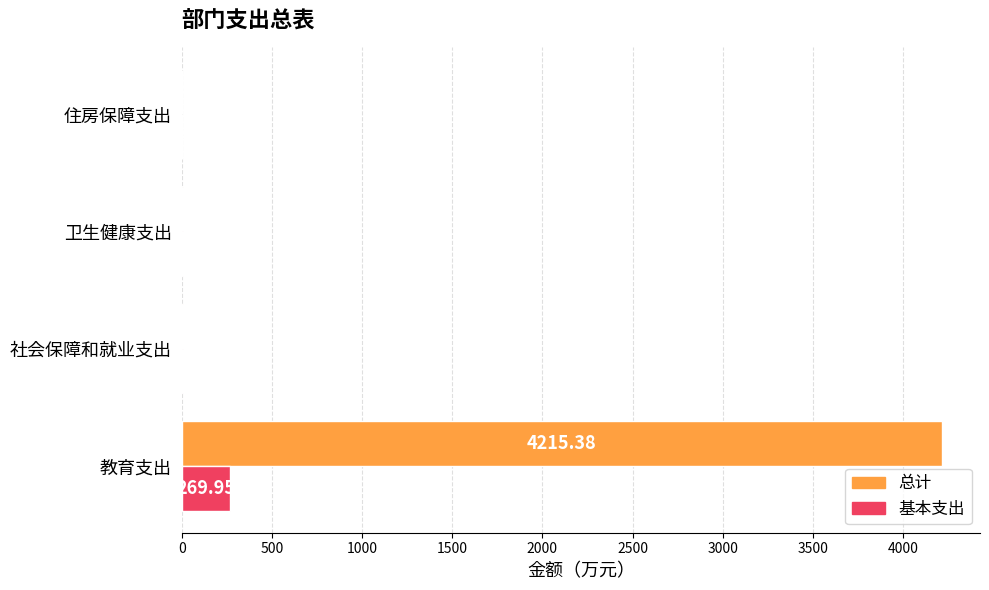

Which series changed the most between 教育支出 and 卫生健康支出?

总计